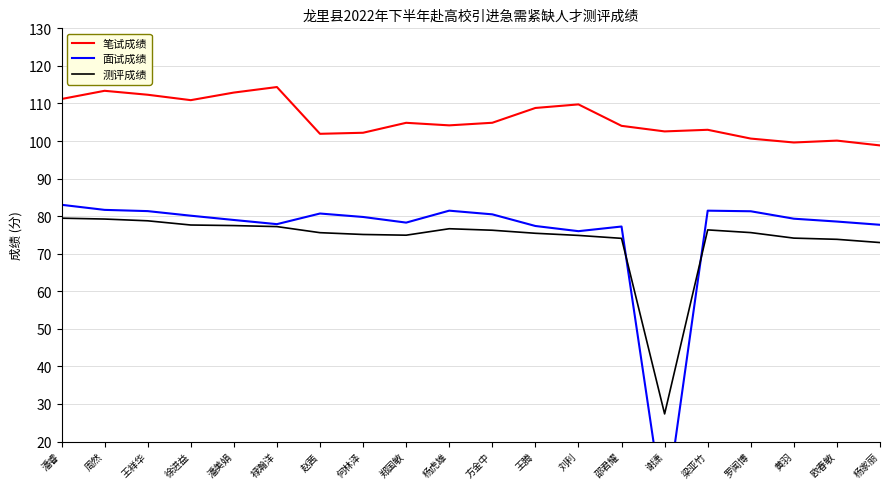

In 笔试成绩, how many points are lower than both neighbors (excluding endpoints)?

5